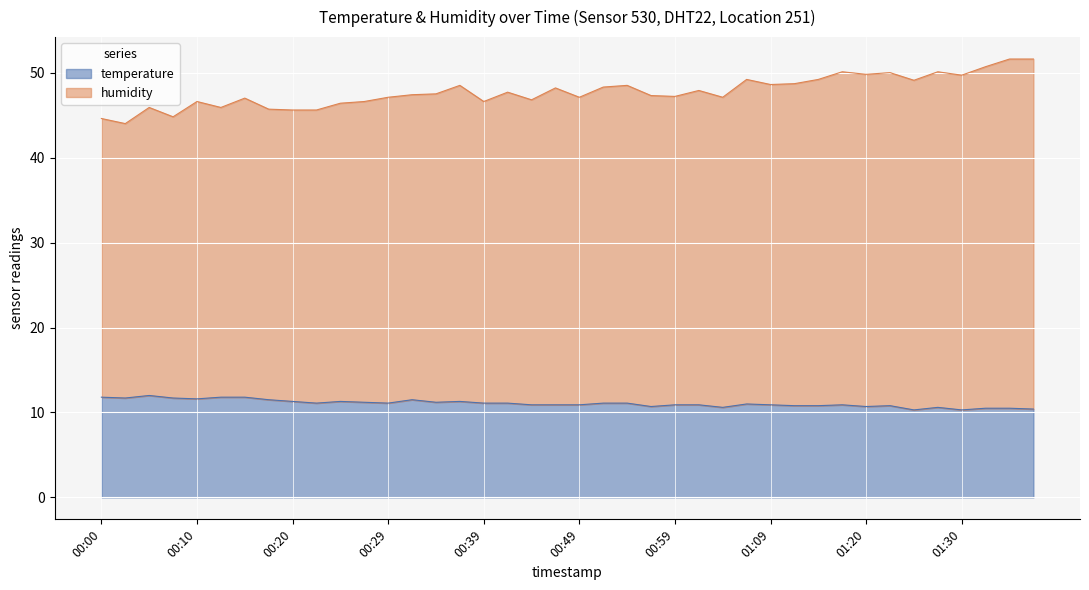

Rank the series by their average value, from highest to lowest.

humidity, temperature